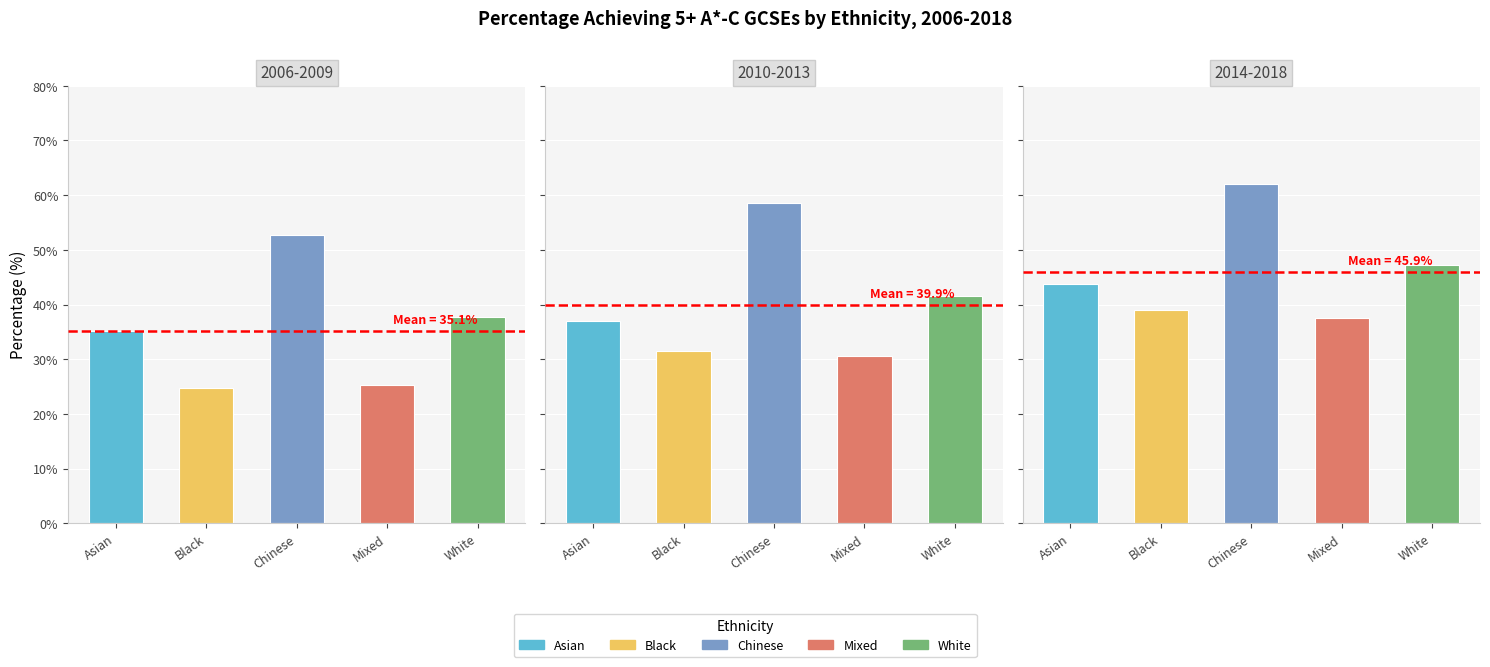

Rank the series at 2009 from lowest to highest value.

Black, Mixed, Asian, White, Chinese